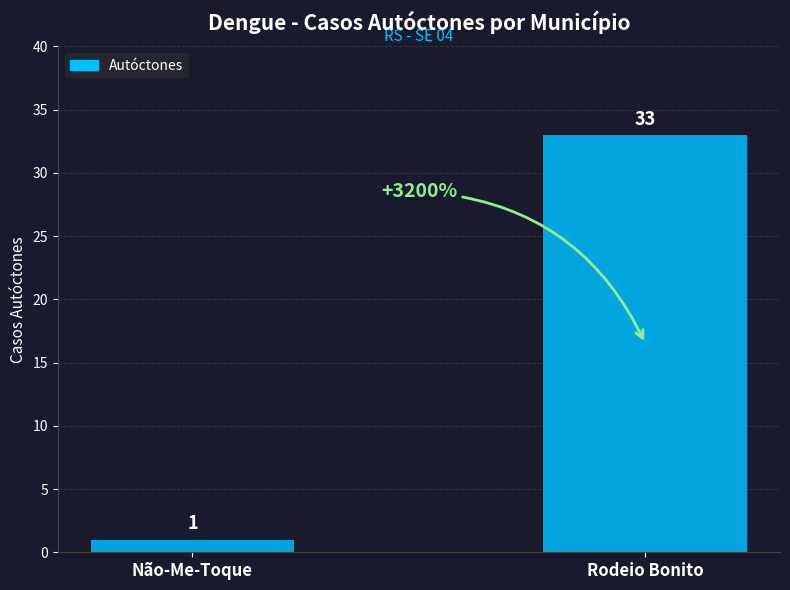

What is the label of the 1st bar from the right?

Rodeio Bonito